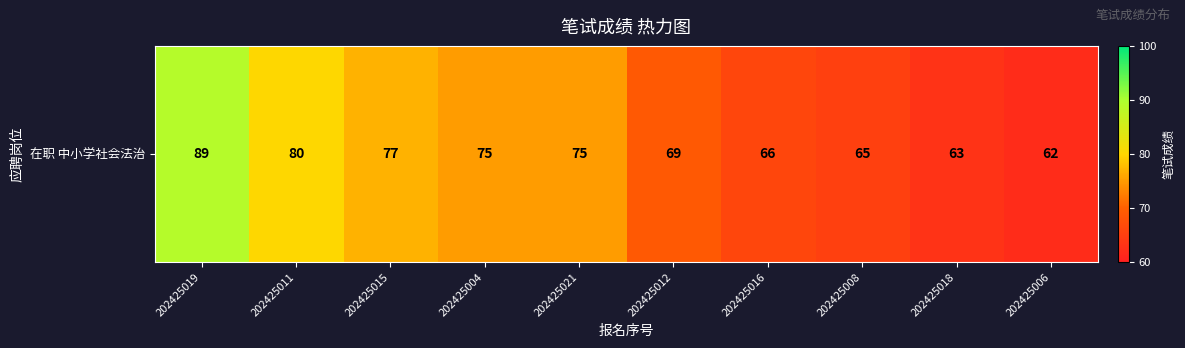

List the labels in order of value, smallest first.

202425006, 202425018, 202425008, 202425016, 202425012, 202425004, 202425021, 202425015, 202425011, 202425019